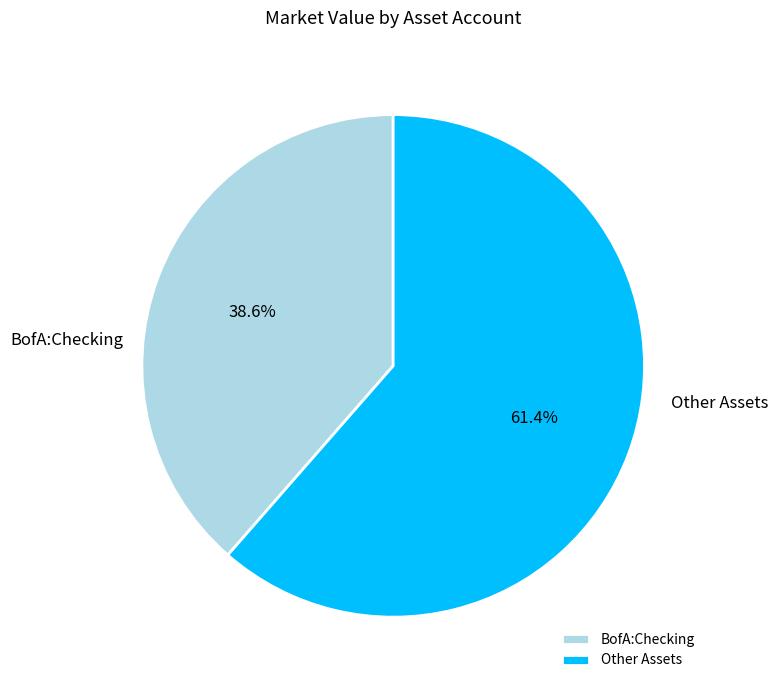

Approximately how many times larger is the value at BofA:Checking compared to Other Assets?

0.6